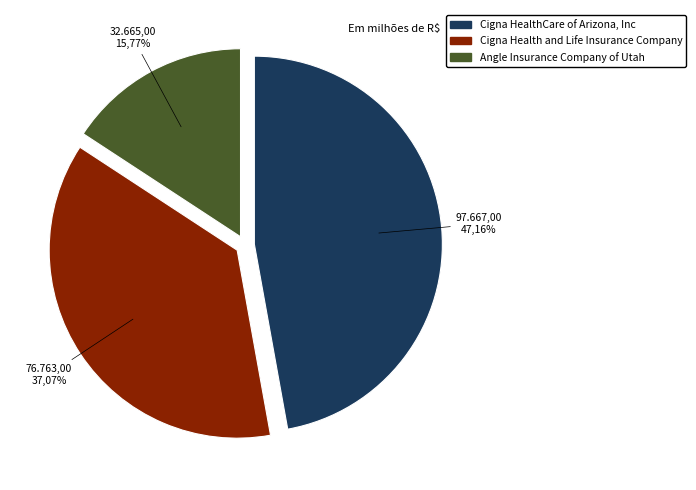

To the nearest percent, what portion does Angle Insurance Company of Utah represent?

16%